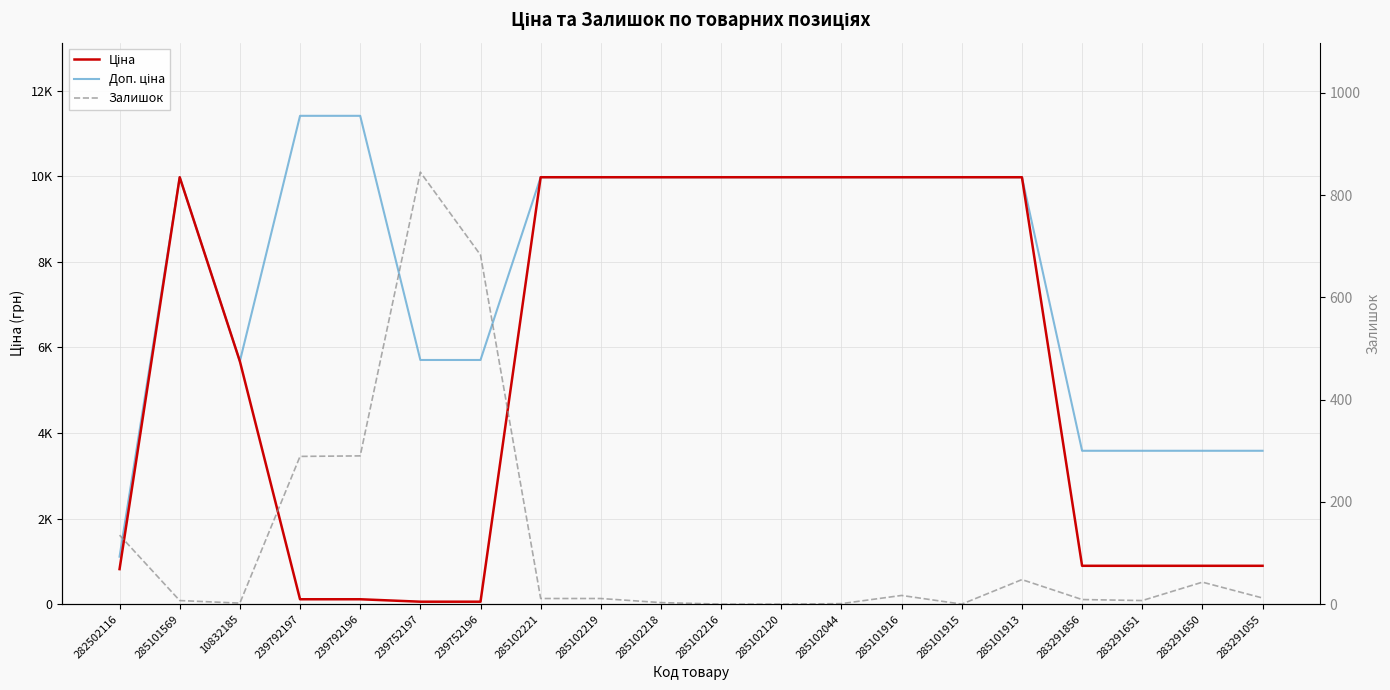

True or false: Доп. ціна and Залишок intersect in this chart.

False